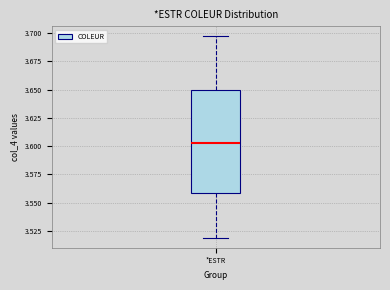

Where is the upper edge of the box for *ESTR on the y-axis? The values are not printed on the chart, so give them approximately, as read against the axis.

3.650